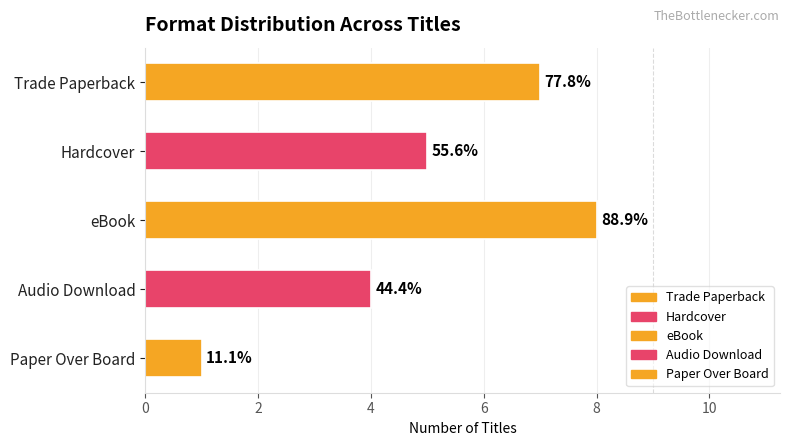

Are the bars horizontal?

Yes